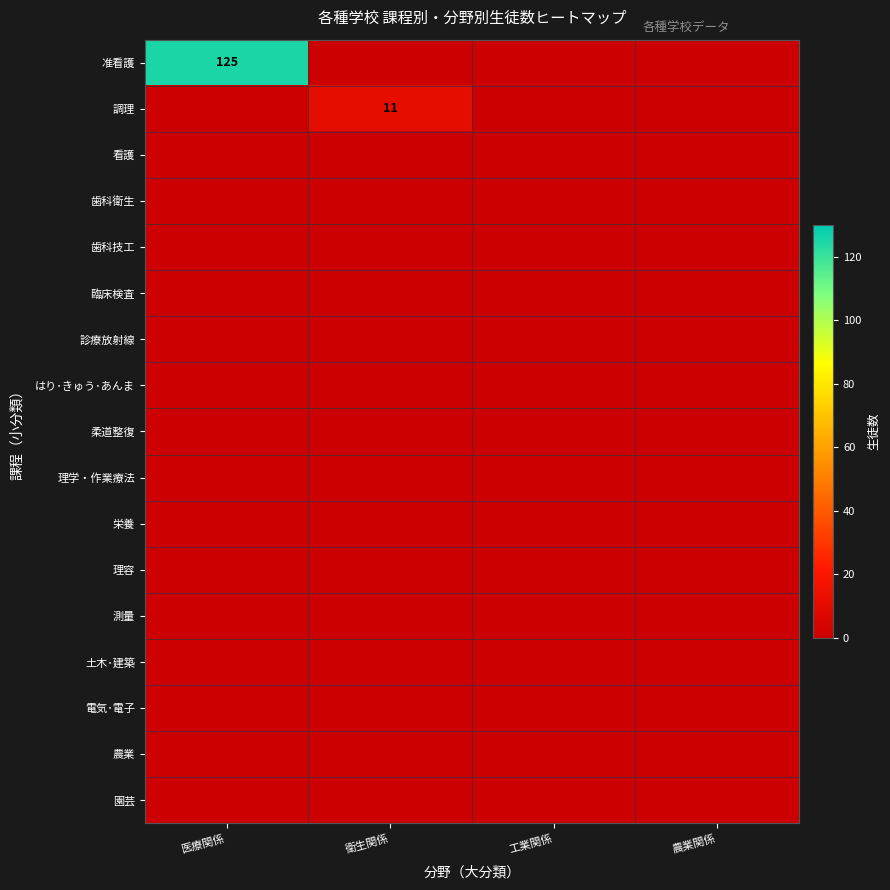

The value of 准看護 at 医療関係 is 186. True or false?

False